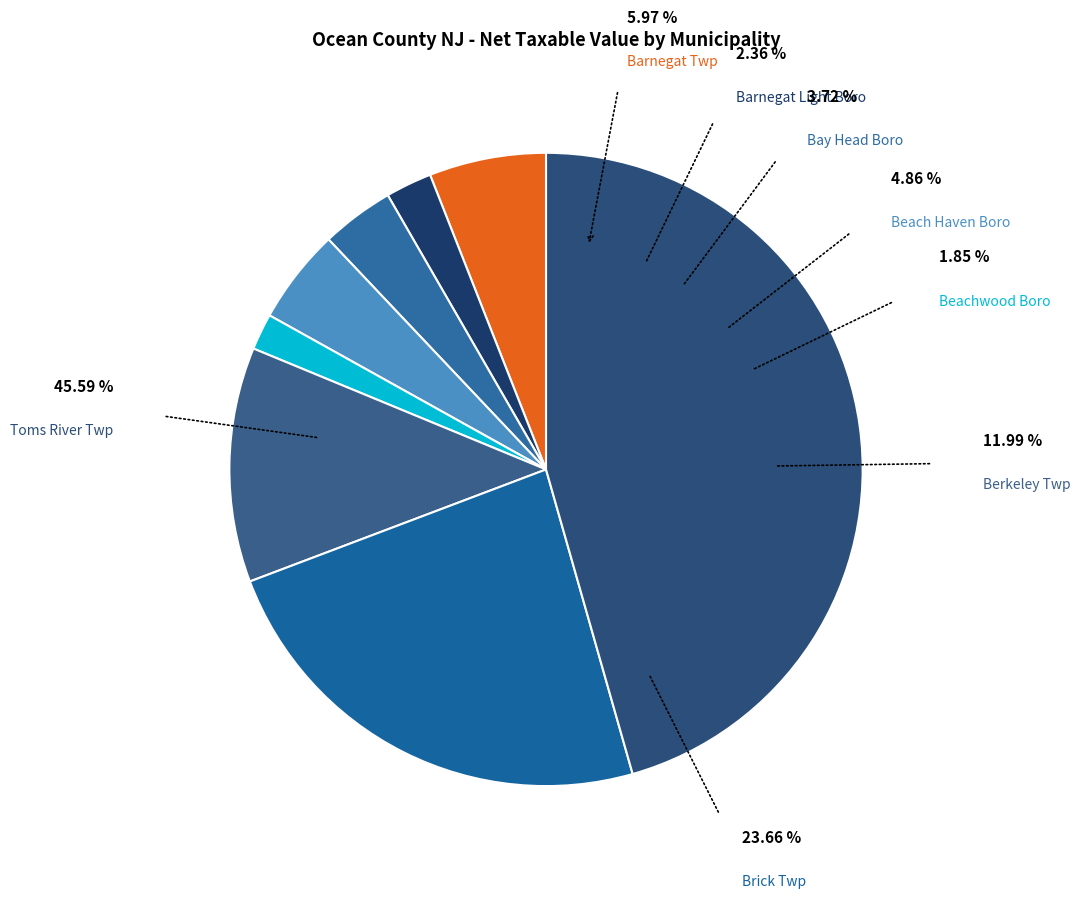

To the nearest percent, what is the combined percentage of Brick Twp and Beach Haven Boro?

29%